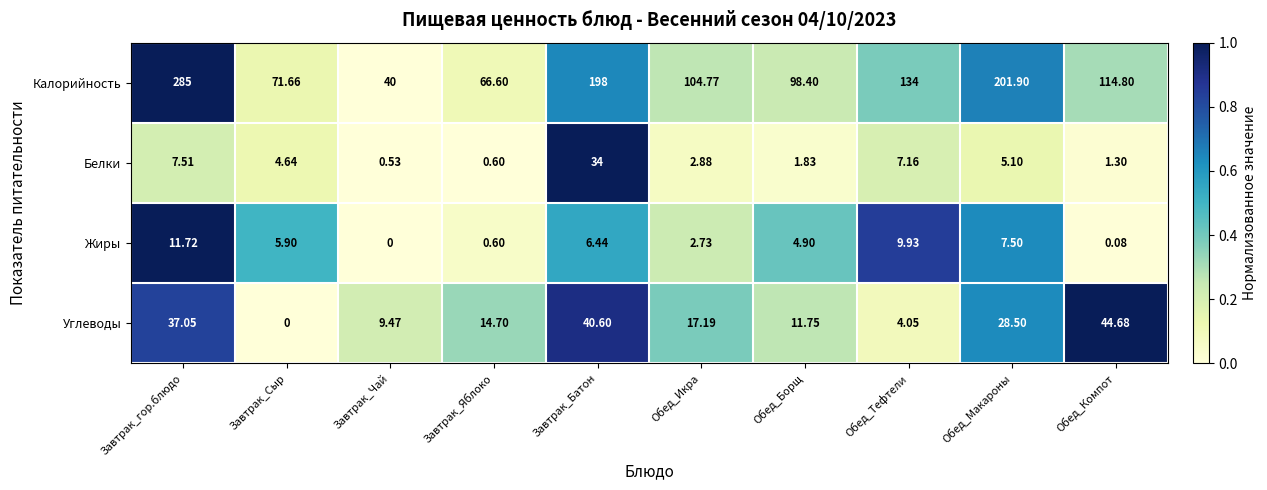

At how many categories does at least one series exceed 0?

10